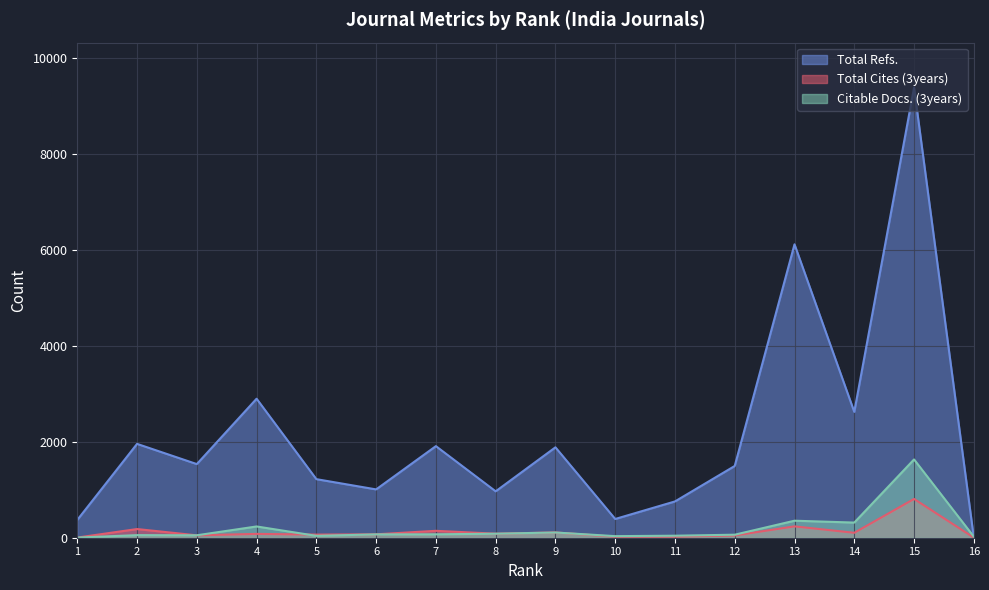

At which label is Total Refs. (line) closest to 4695?

13